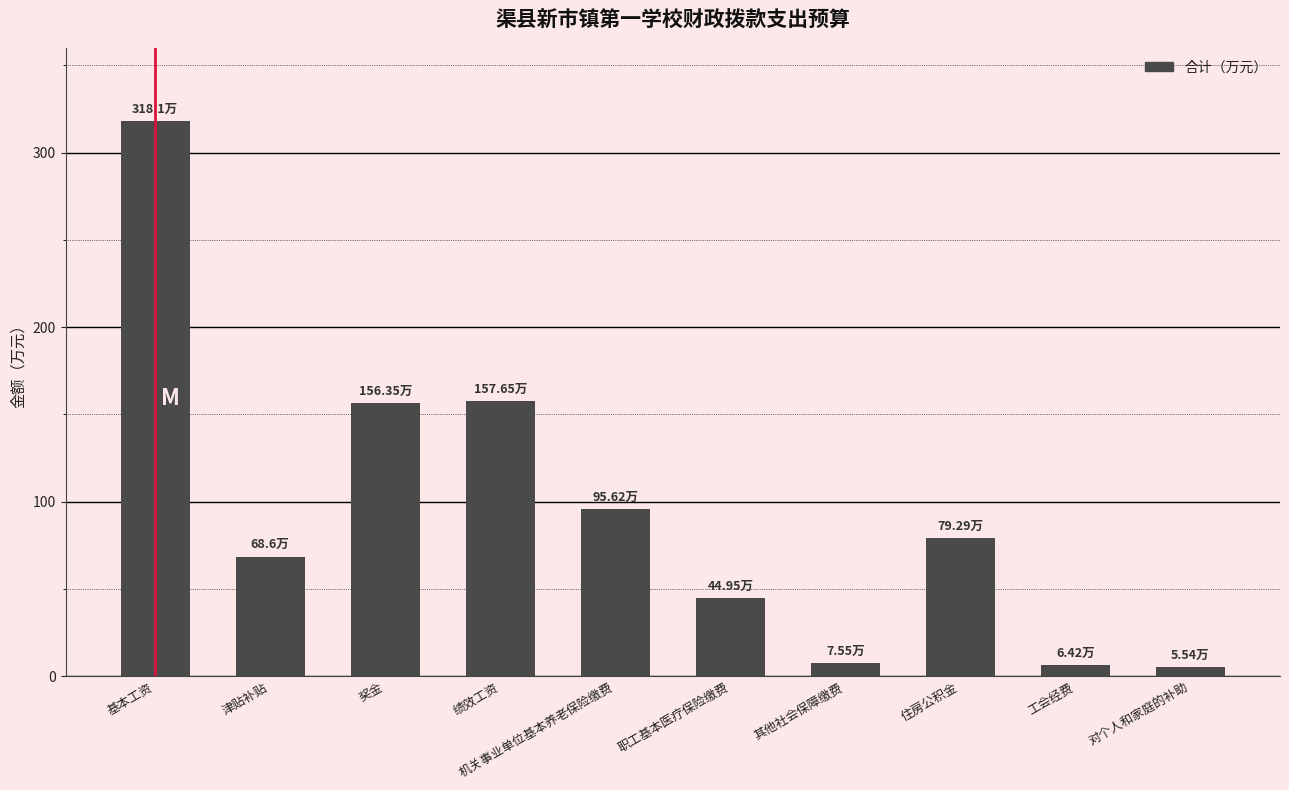

Where does the data first go above 79?

基本工资